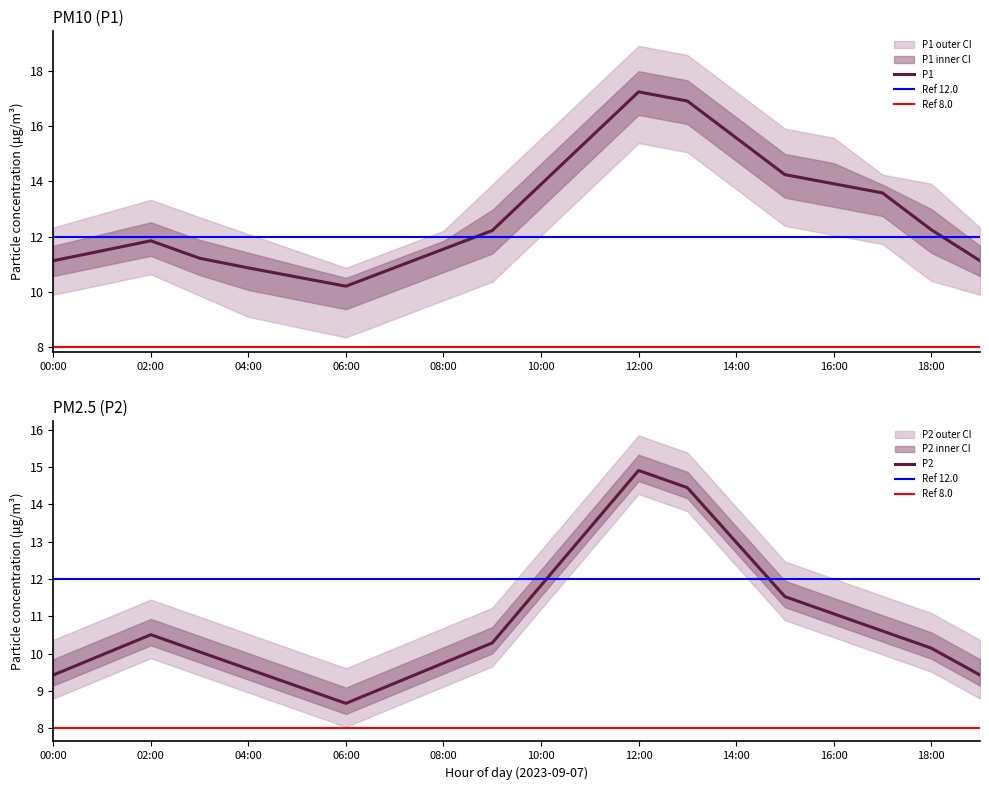

Which series has the largest total across all categories?

P1_upper